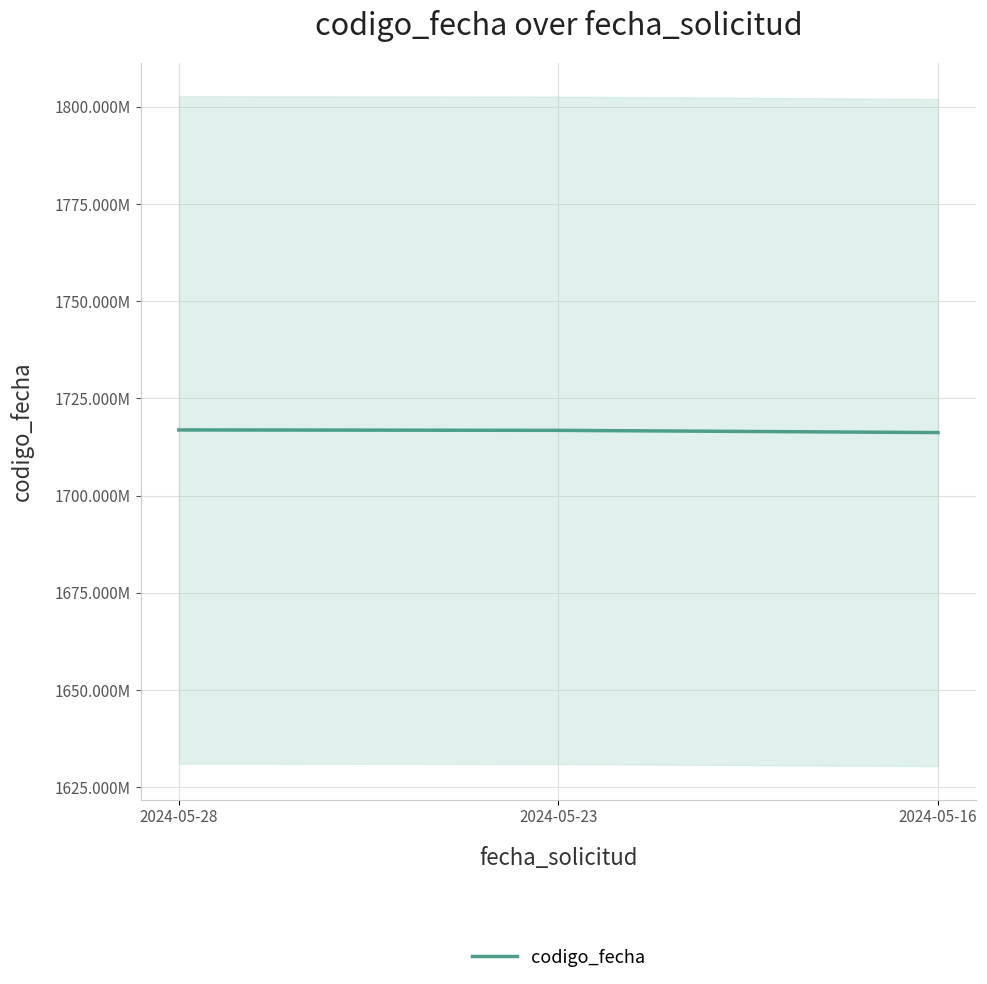

What is the greatest value displayed?

1716908335